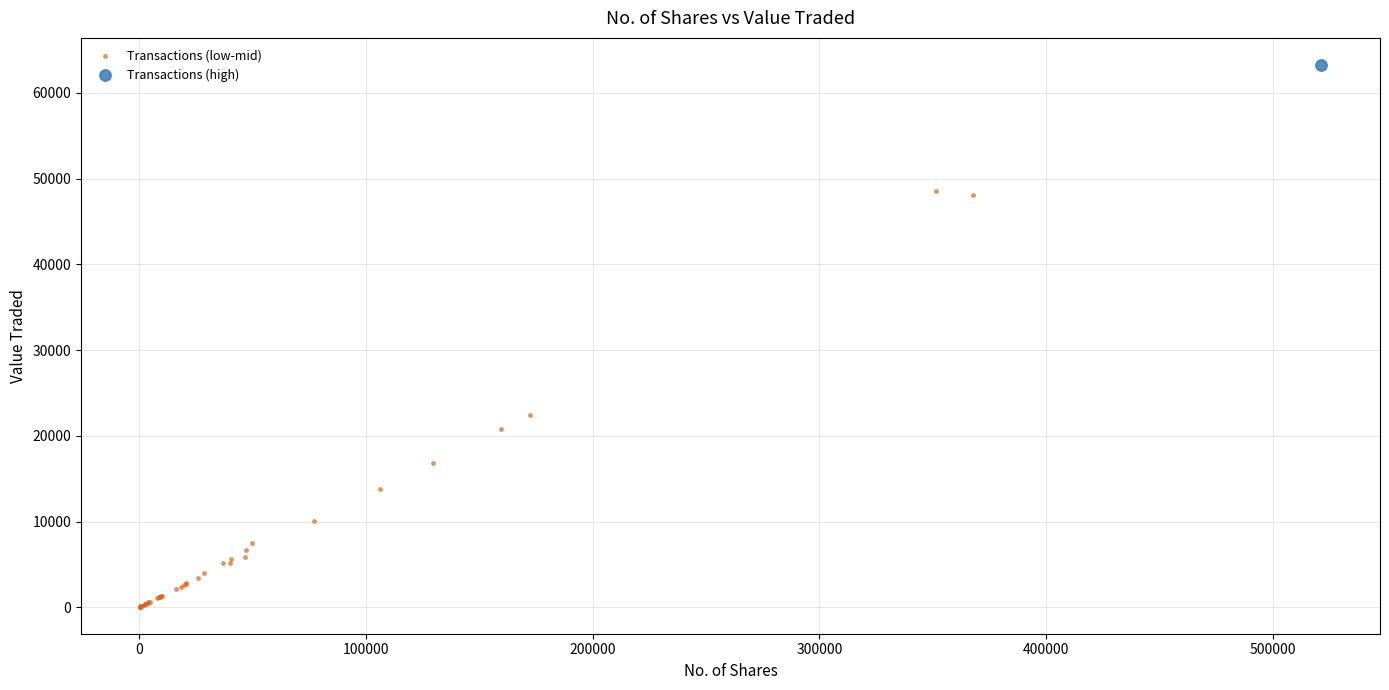

What are all the series names shown in the legend?

Transactions (low-mid), Transactions (high)